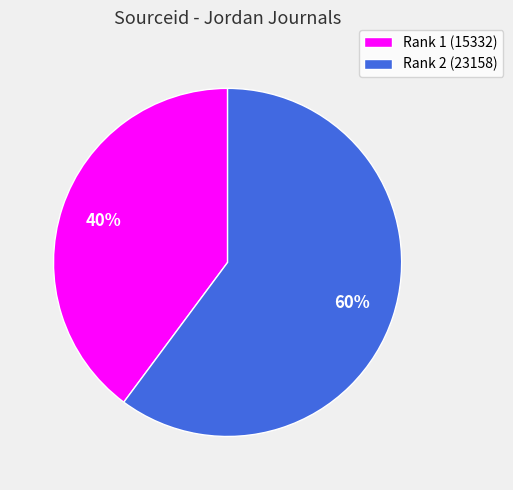

What is the ratio of the value at Rank 2 (23158) to the value at Rank 1 (15332)?

1.5